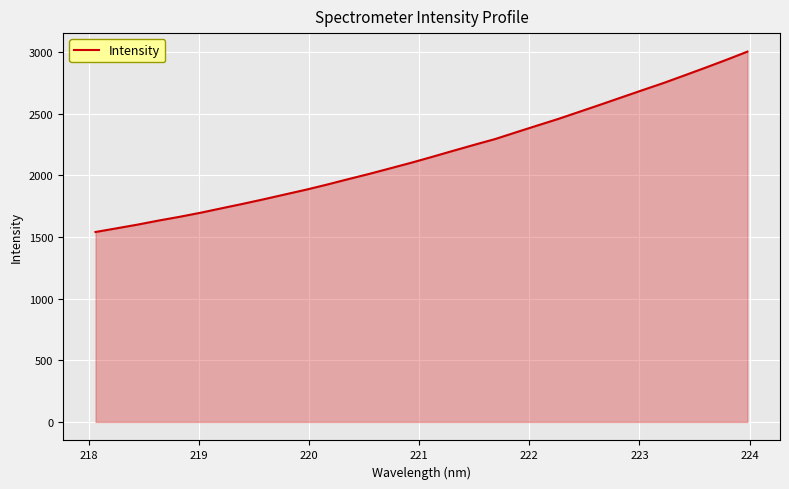

What is the difference between the maximum and minimum values?

1462.5